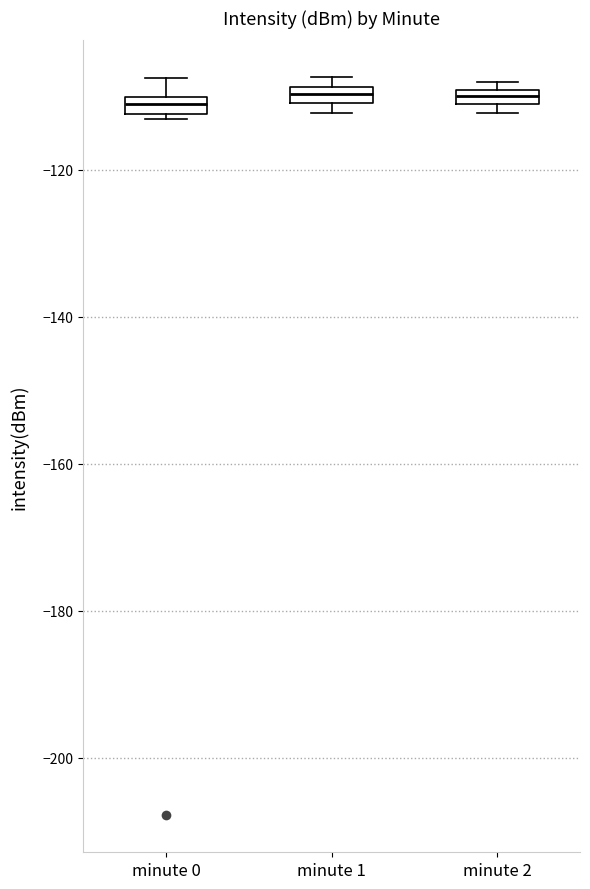

Where is the upper edge of the box for minute 1 on the y-axis? The values are not printed on the chart, so give them approximately, as read against the axis.

-108